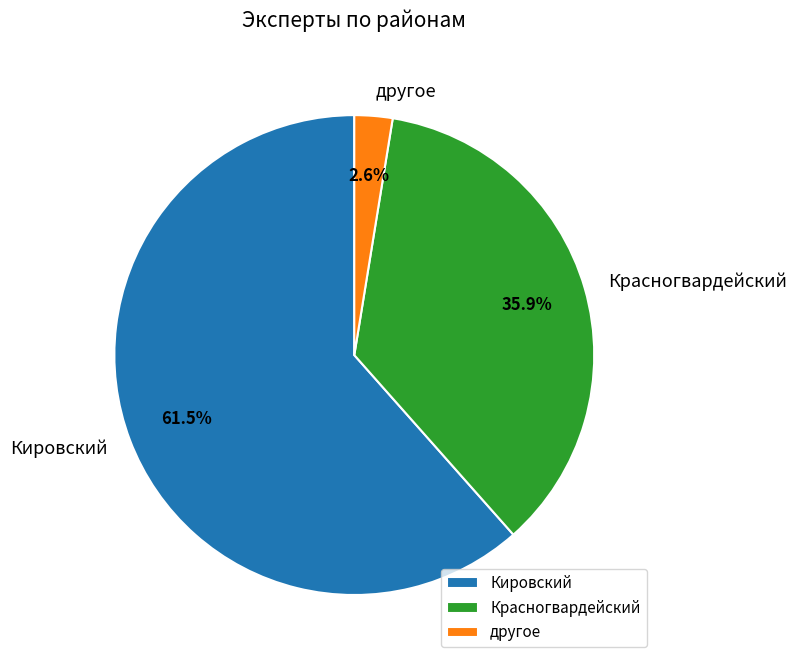

How many slices are in this pie chart?

3